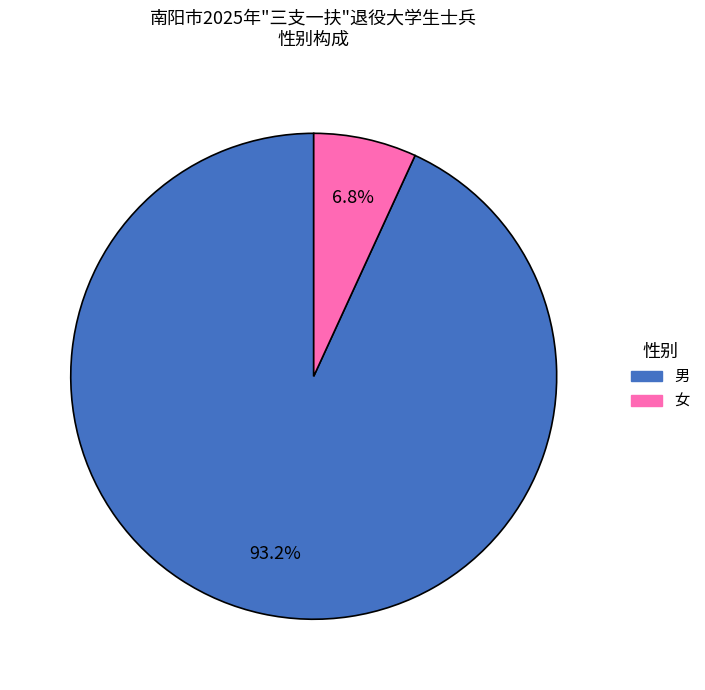

What percentage do 男 and 女 together represent?

100.0%